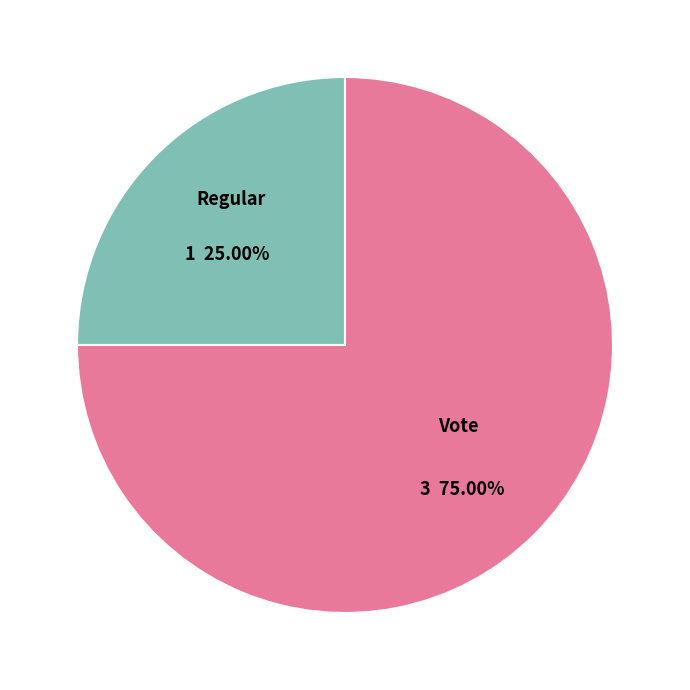

How many segments does this pie chart have?

2